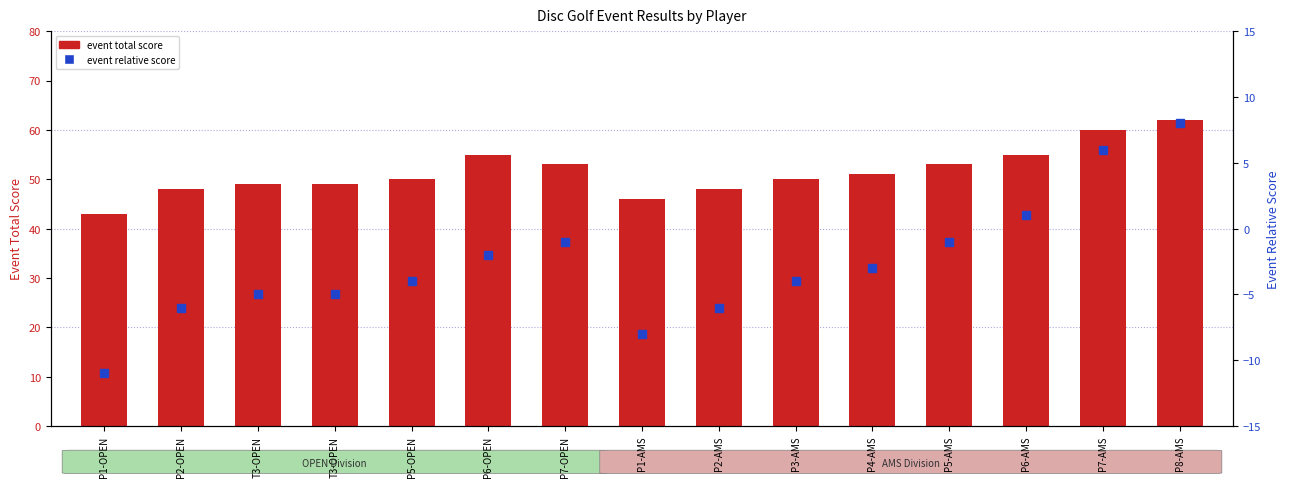

Are the bars grouped side by side (vs. stacked)?

Yes